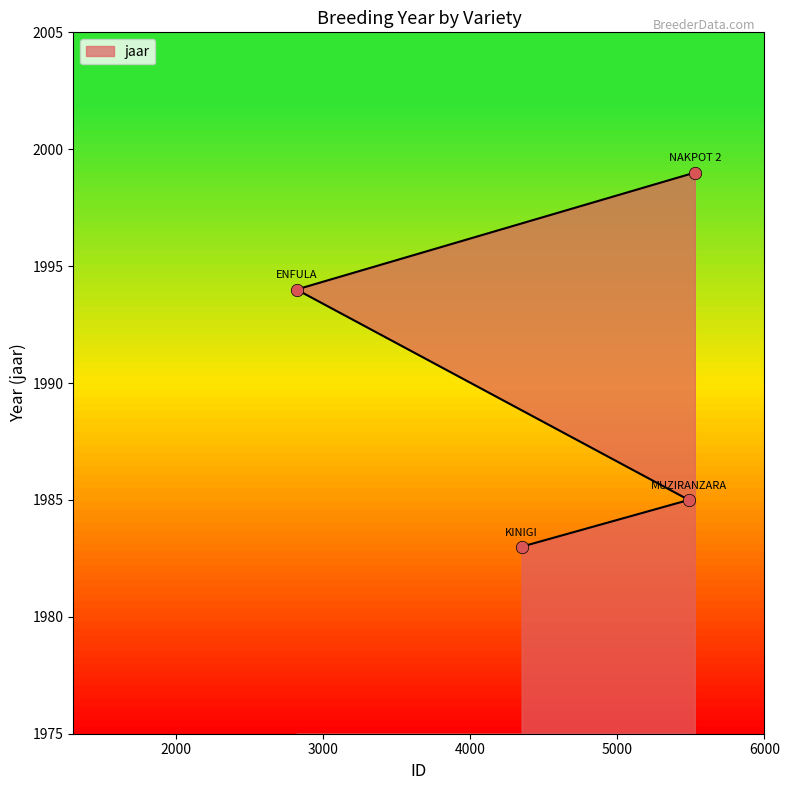

Between ENFULA and NAKPOT 2, which is larger?

NAKPOT 2